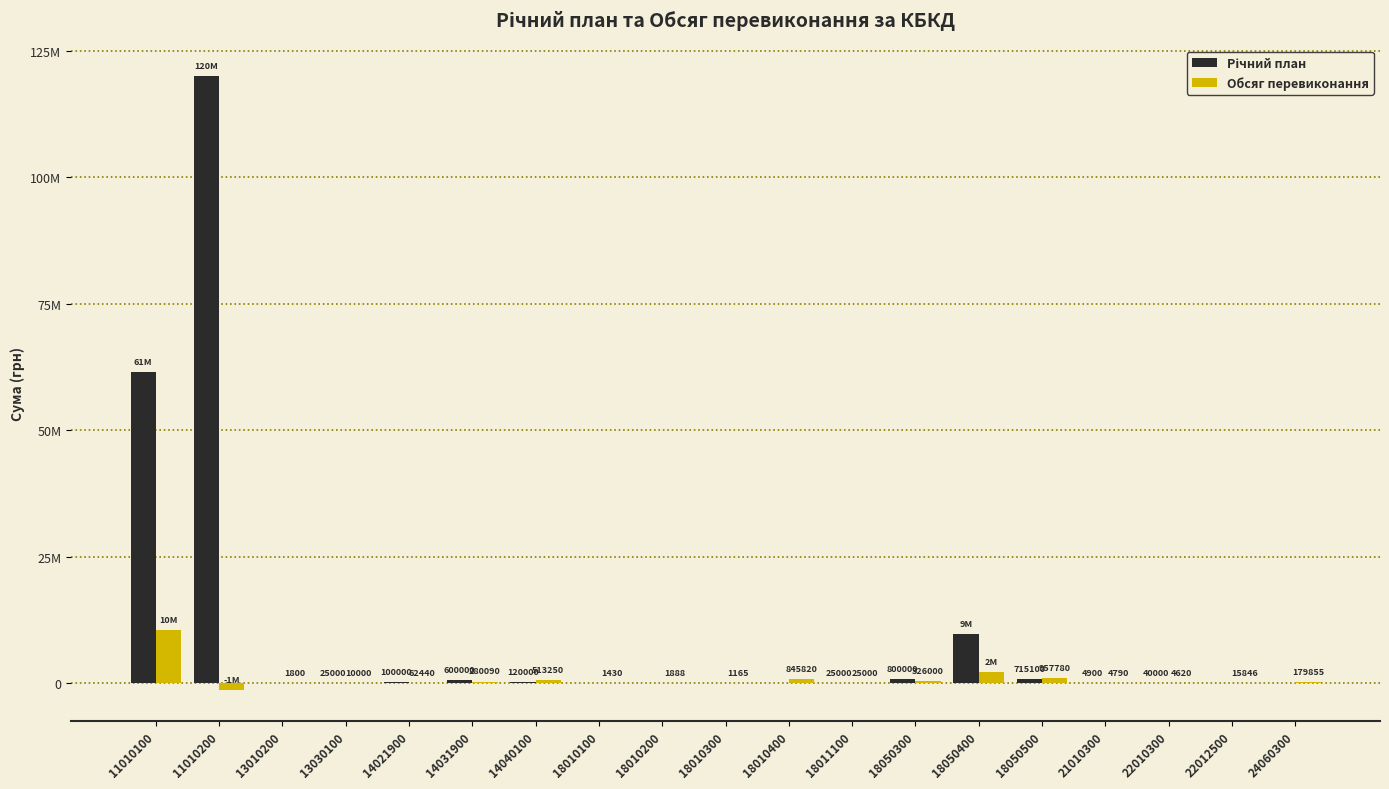

Which series has the largest range (max minus min)?

Річний план